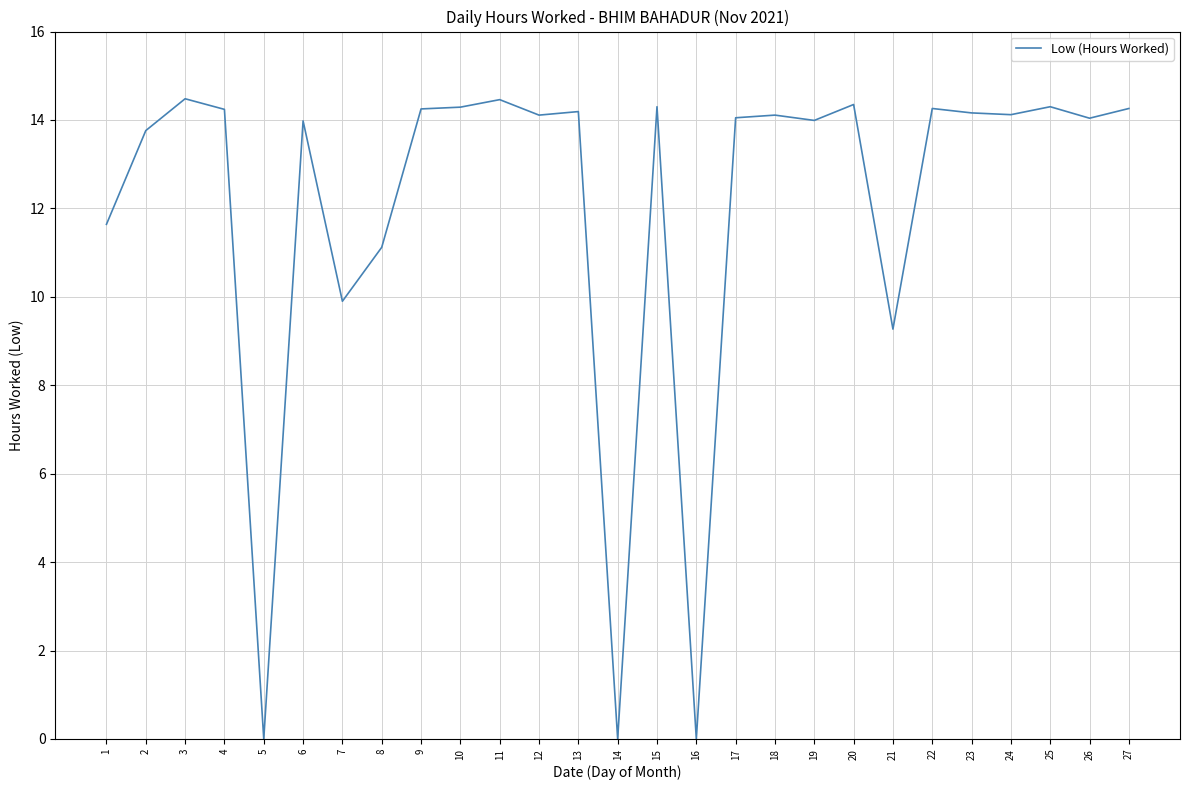

Where is the data nearest to the value 7?

21